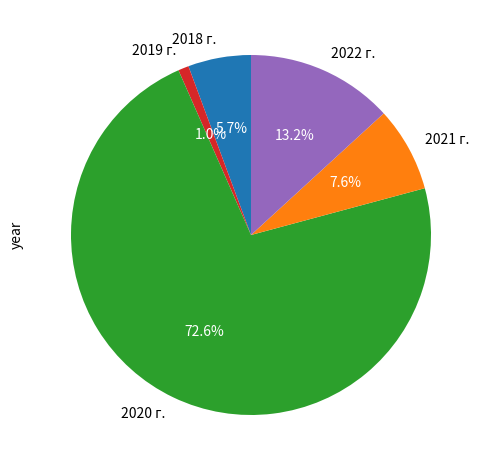

To the nearest percent, what is the difference between the 2020 г. and 2021 г. slice percentages?

65%